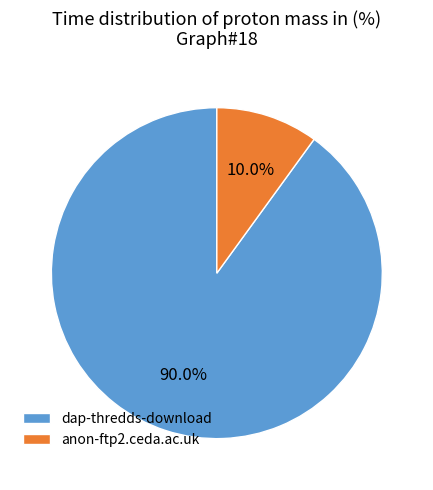

The dap-thredds-download slice represents 99% of the pie. True or false?

False